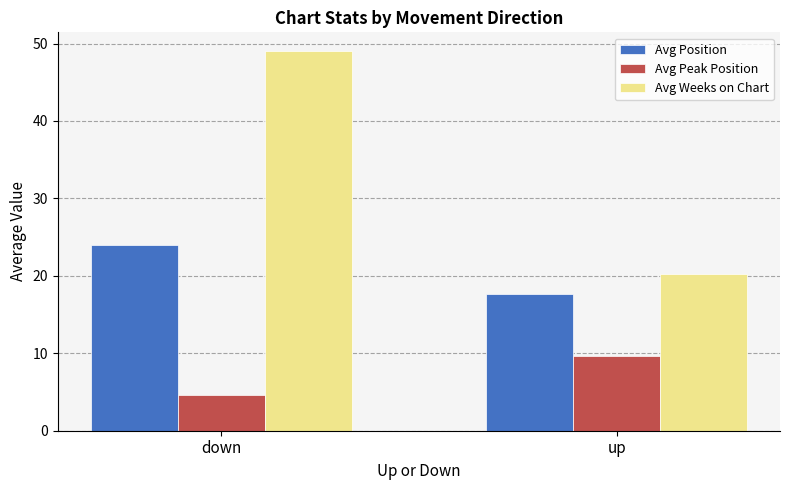

At which label does Avg Position reach its minimum?

up